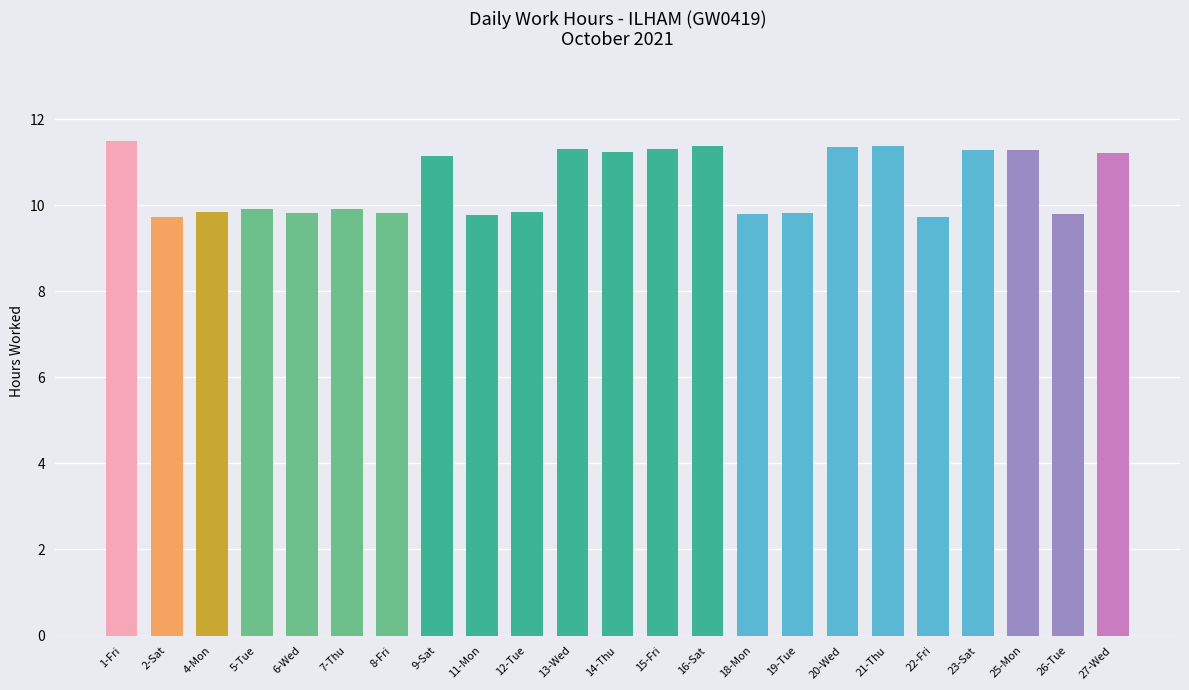

What is the sum of the values at 25-Mon and 18-Mon?

21.1